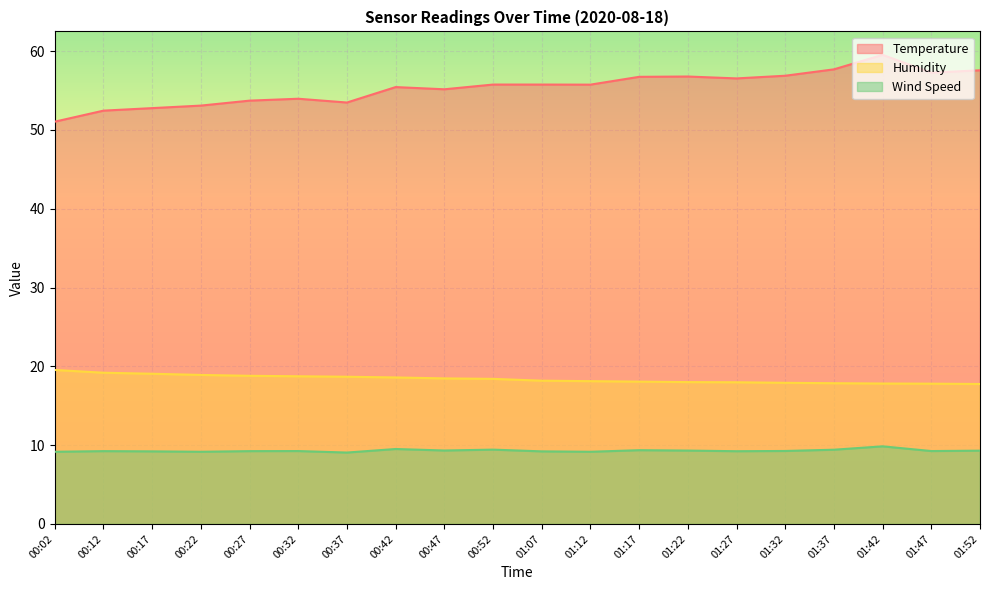

Does the chart display data point markers on the line(s)?

No